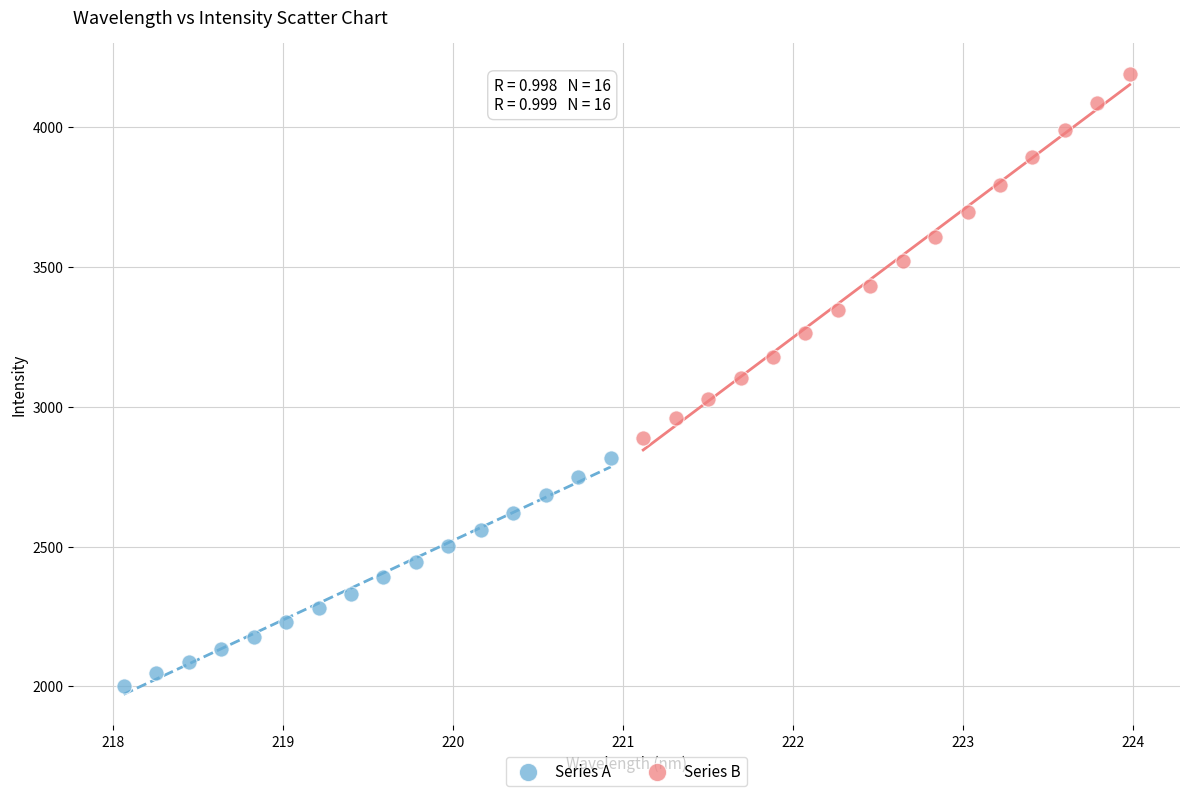

Which series contains the highest Y value?

Series B